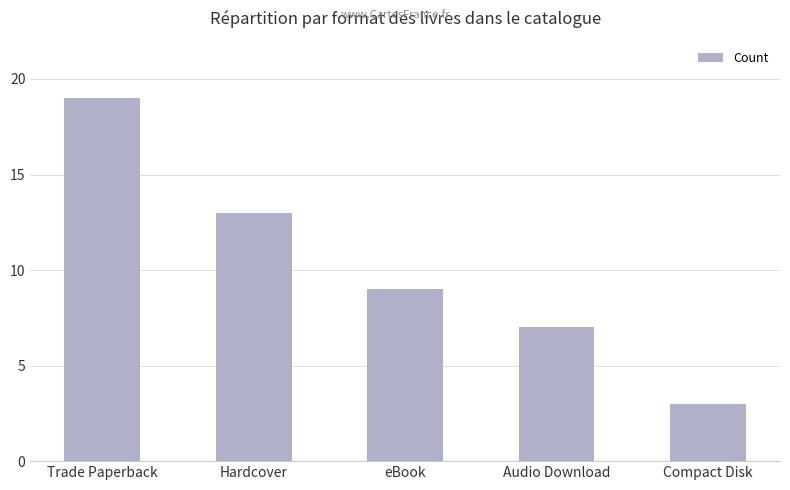

Are the bars horizontal?

No